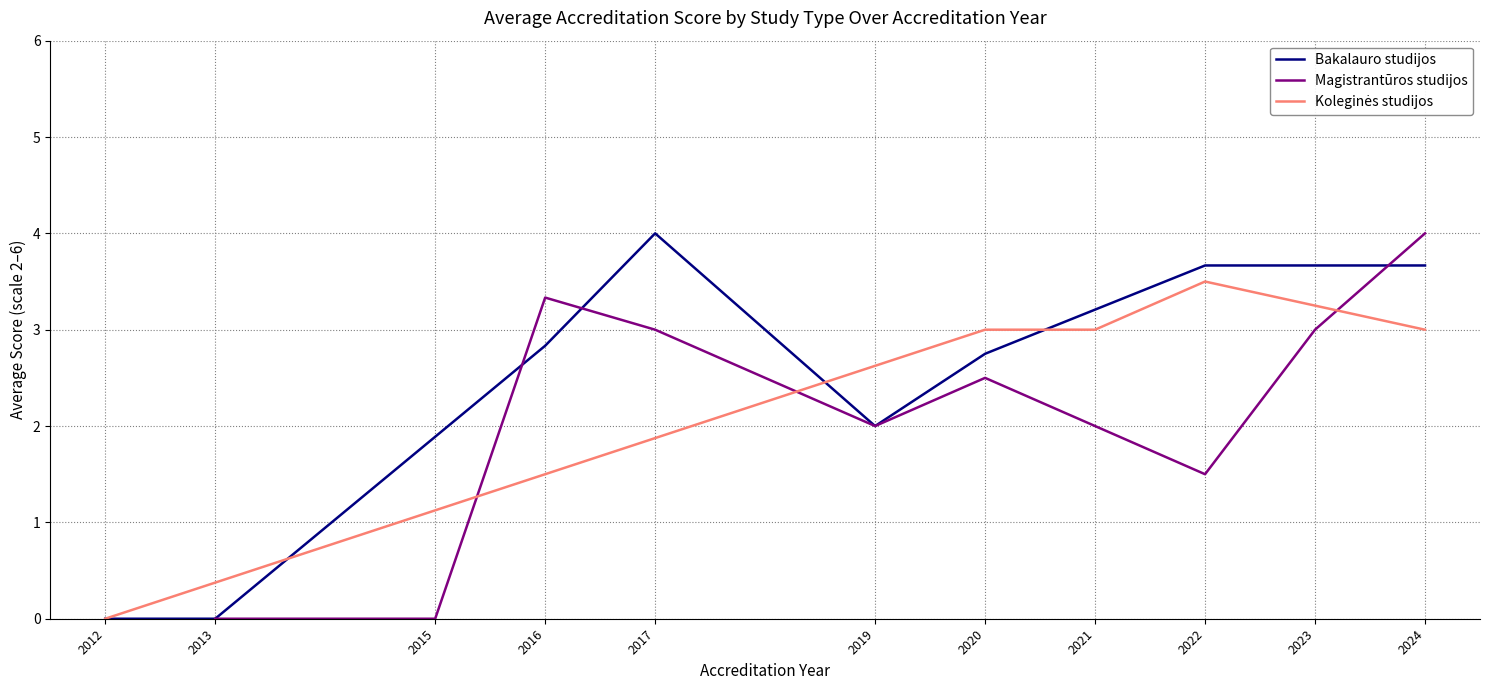

The value of Bakalauro studijos at 2020 is 1.9. True or false?

False